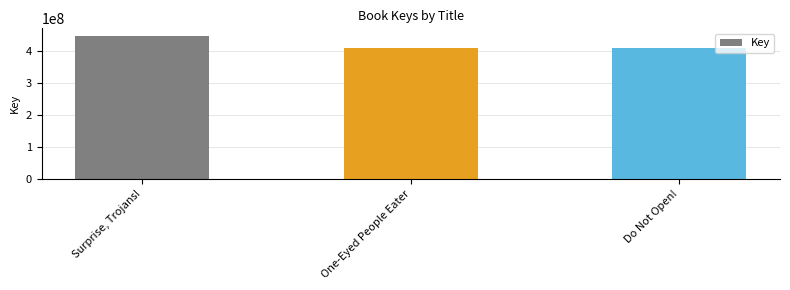

Count the number of categories in the chart.

3